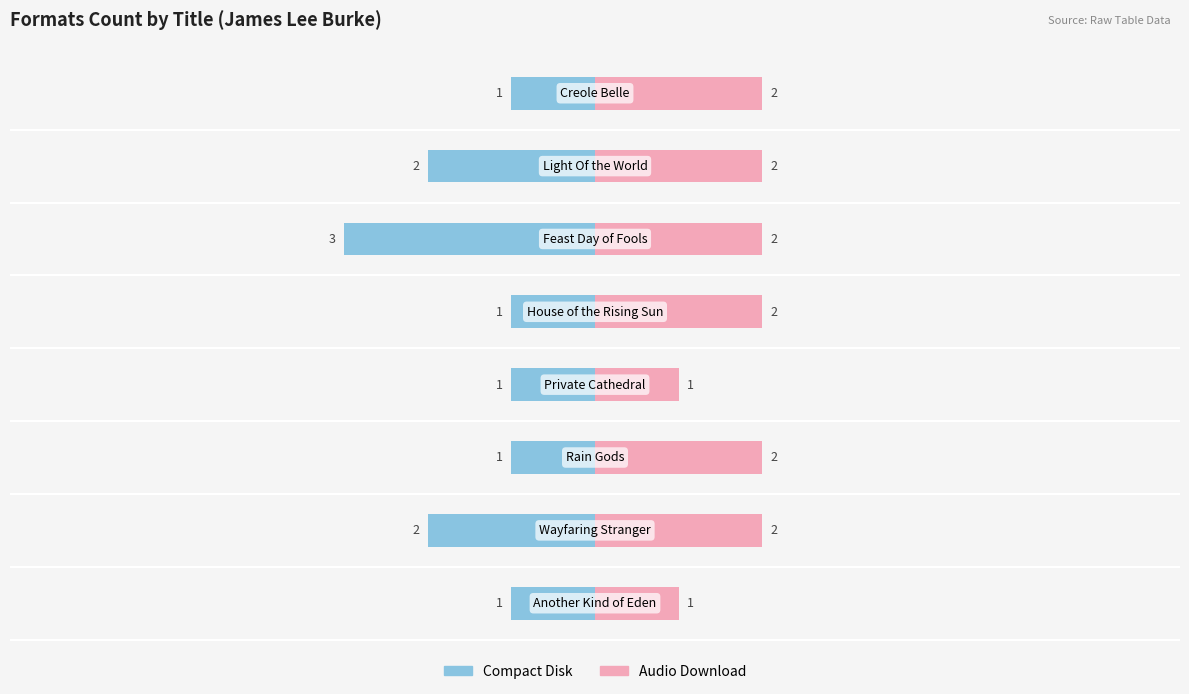

Rank the series by their average value, from lowest to highest.

Compact Disk, Audio Download